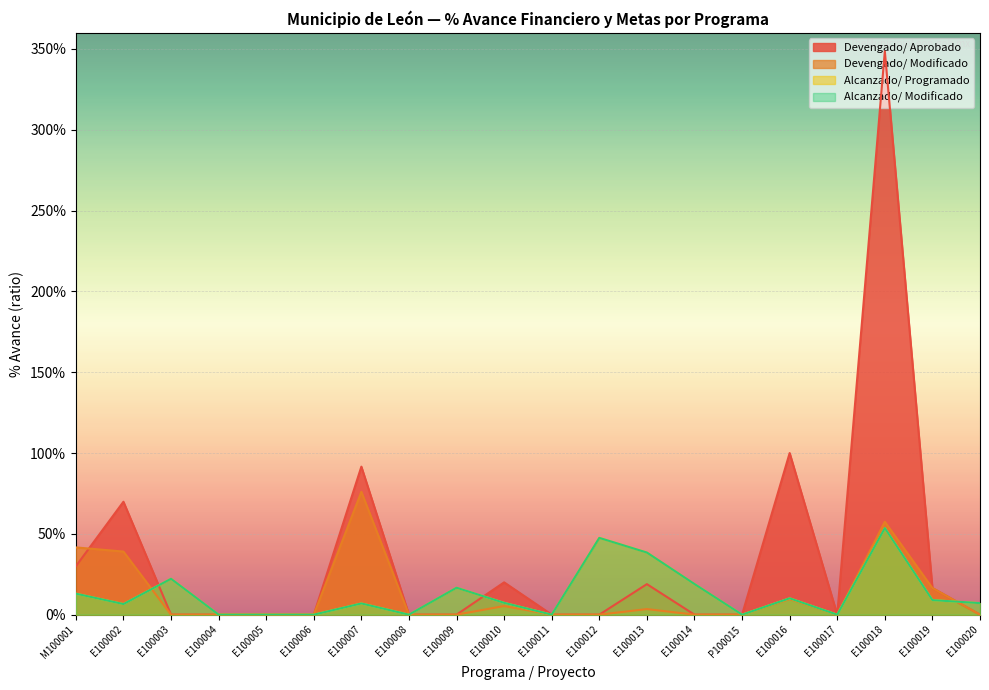

What are all the series names shown in the legend?

Devengado/ Aprobado, Devengado/ Modificado, Alcanzado/ Programado, Alcanzado/ Modificado